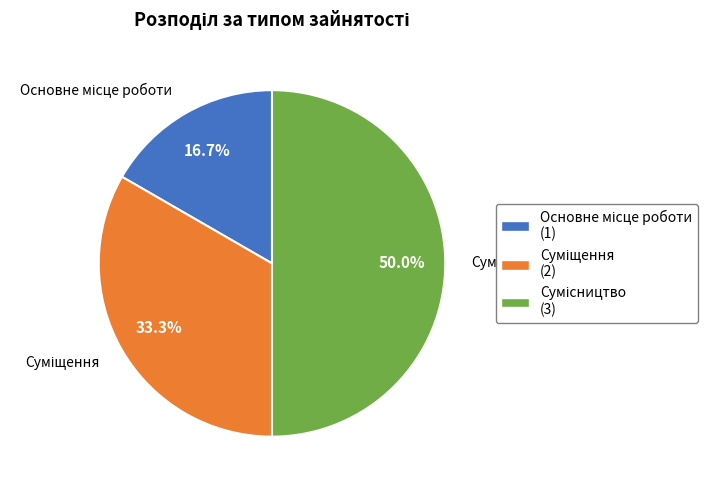

How many slices are in this pie chart?

3